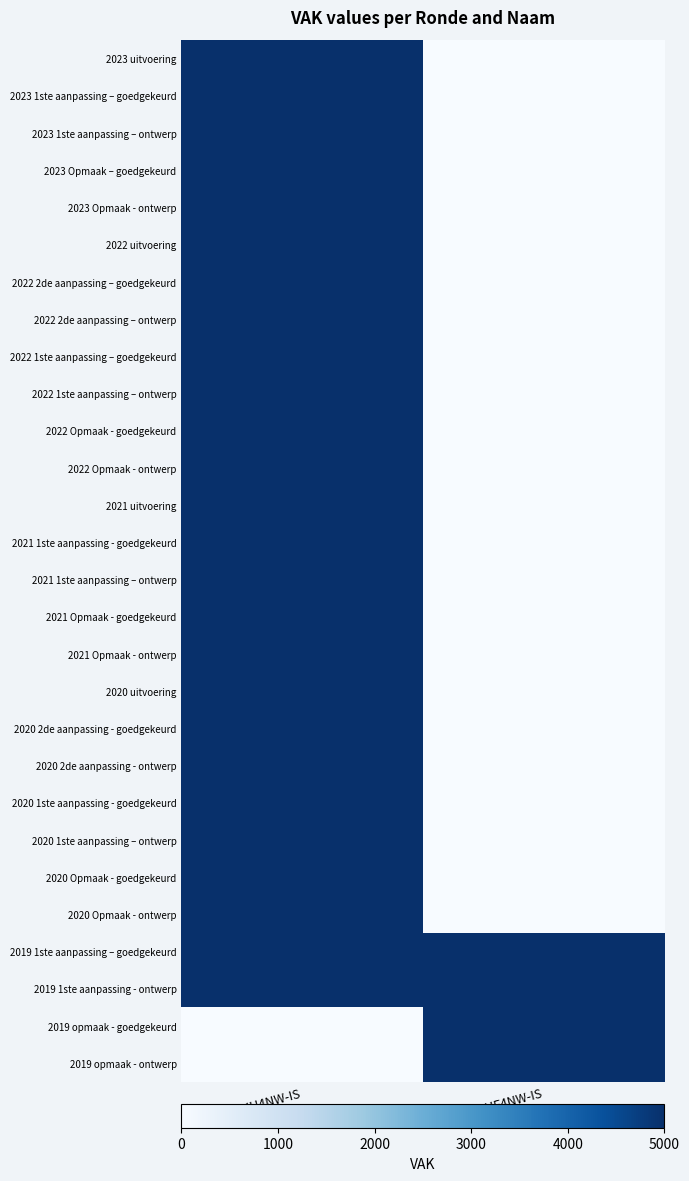

Between MB0-1MHH4NW-IS and MB0-1MHF4NW-IS, which is larger?

MB0-1MHH4NW-IS